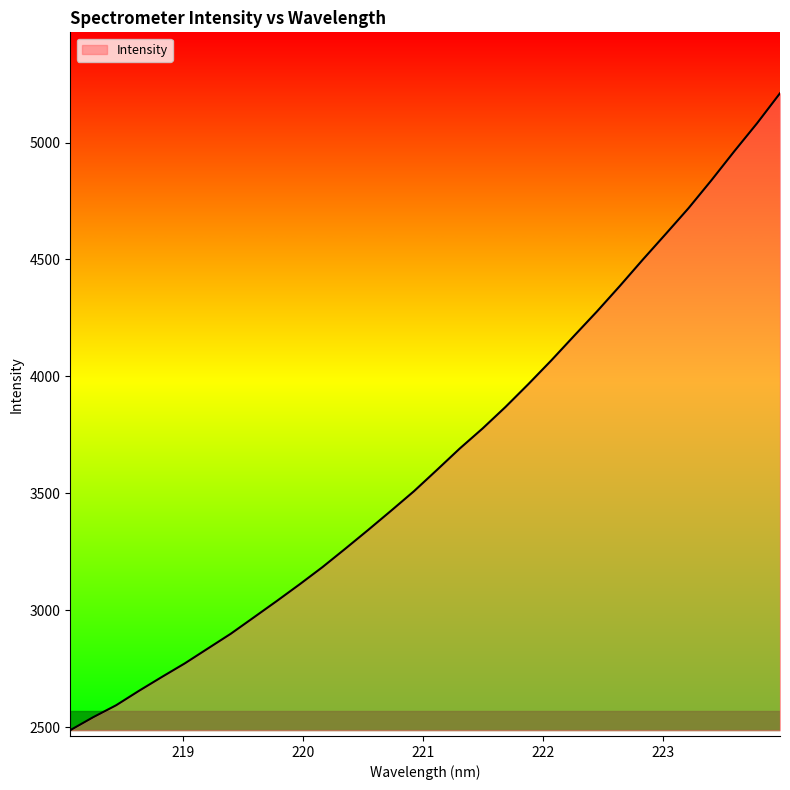

How many lines are shown in the chart?

1